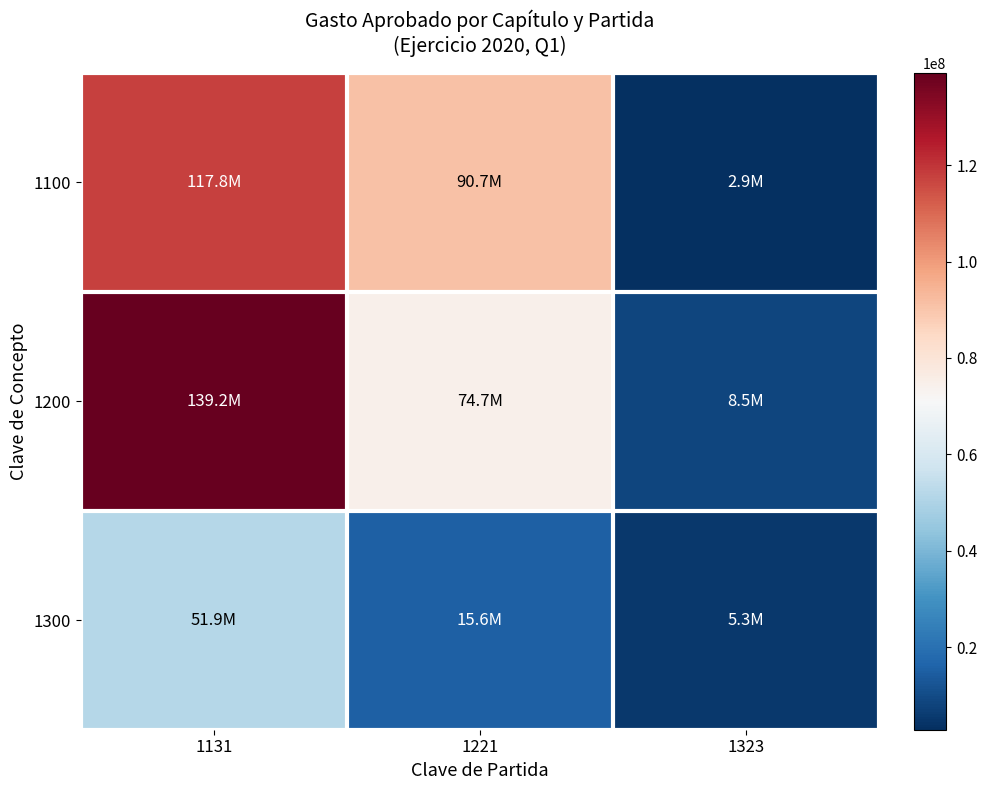

Between 1131 and 1323, which series saw the biggest shift?

1200